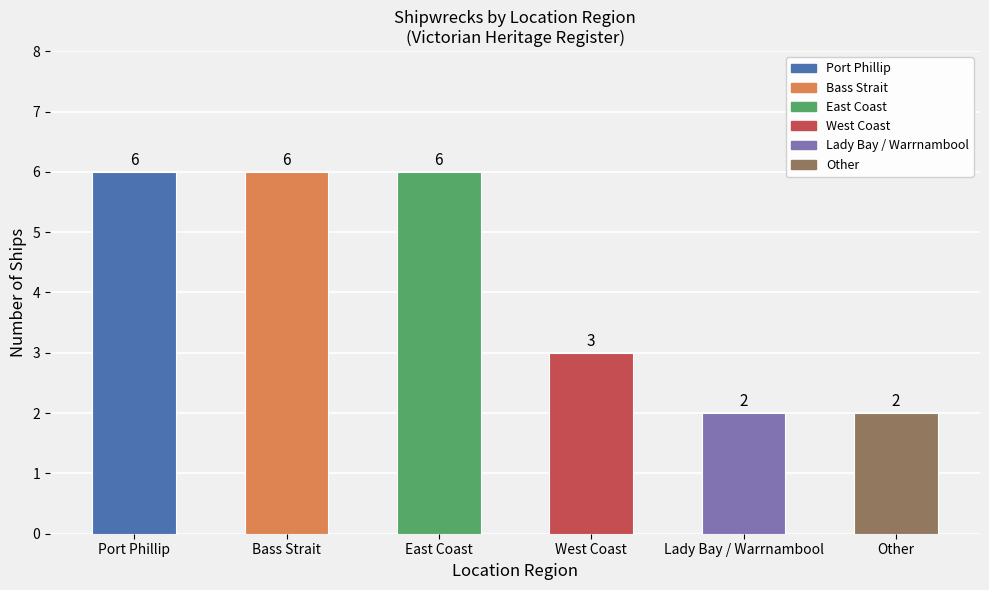

What is the average value?

4